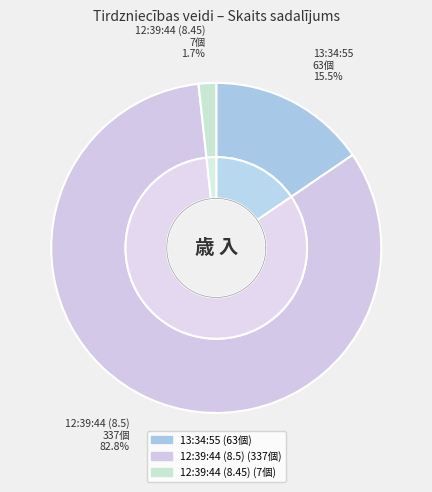

Approximately how many times larger is the value at 12:39:44 (8.5) compared to 12:39:44 (8.45)?

48.1